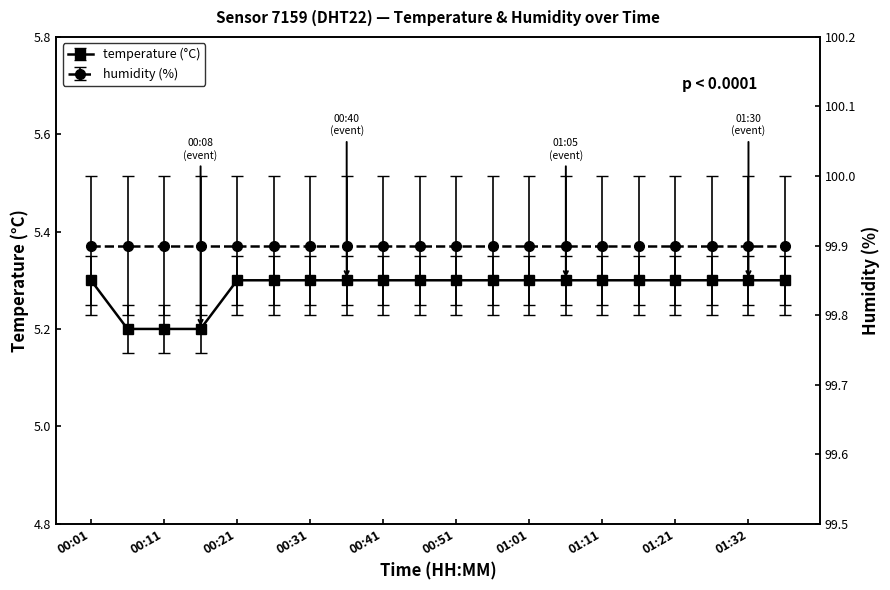

Between 01:16 and 00:11, which is larger?

01:16